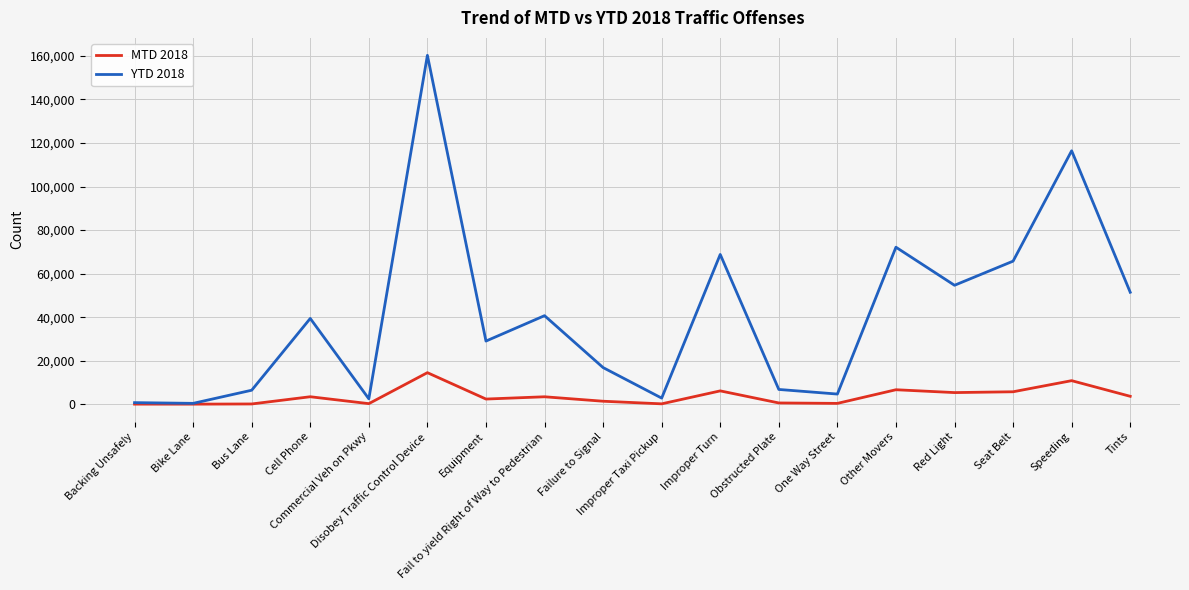

Which category has the highest value in the YTD 2018 series?

Disobey Traffic Control Device